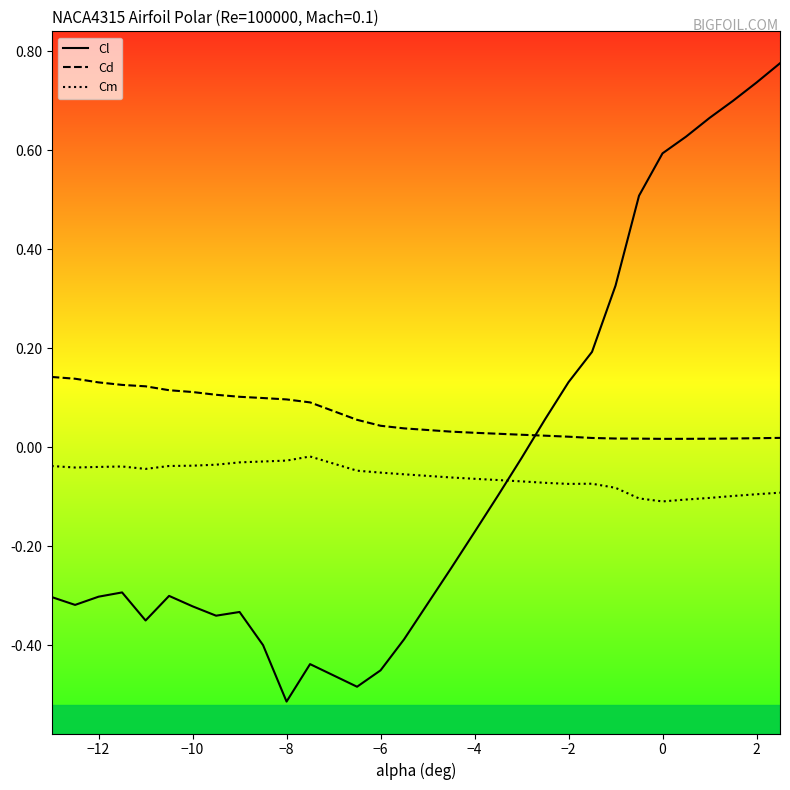

What is the difference between the maximum and minimum values in the Cl series?

1.3